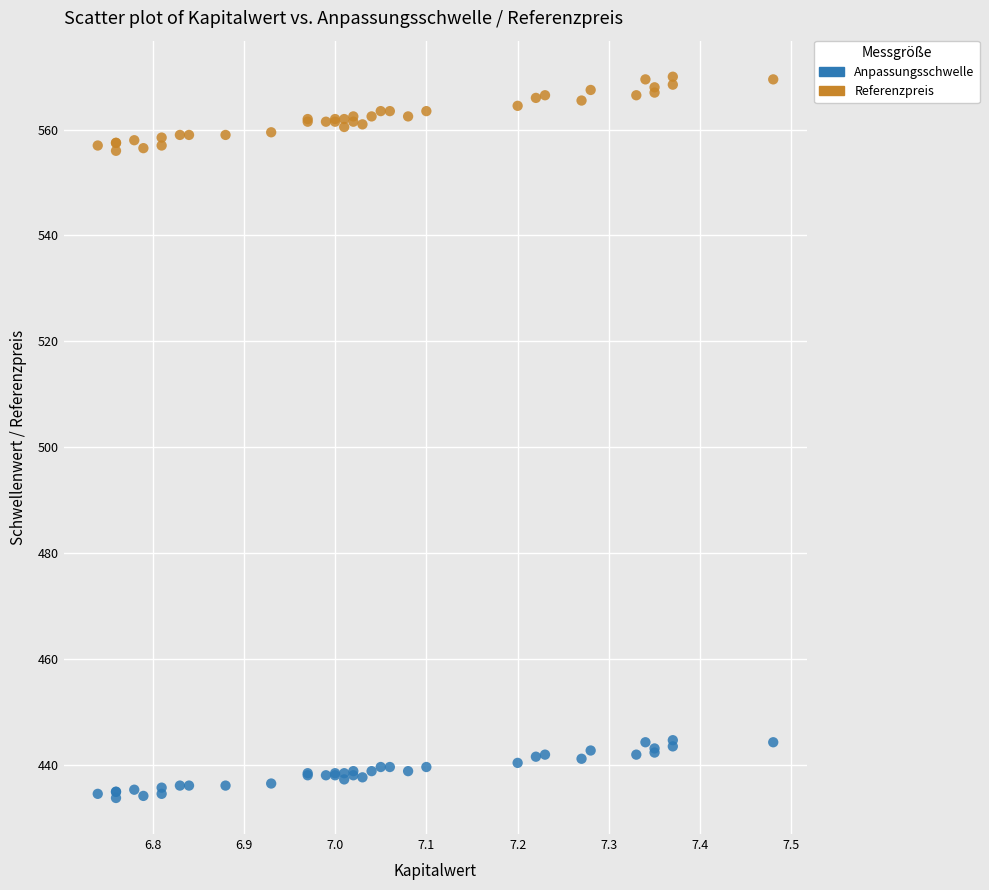

Which series reaches the maximum Y coordinate?

Referenzpreis